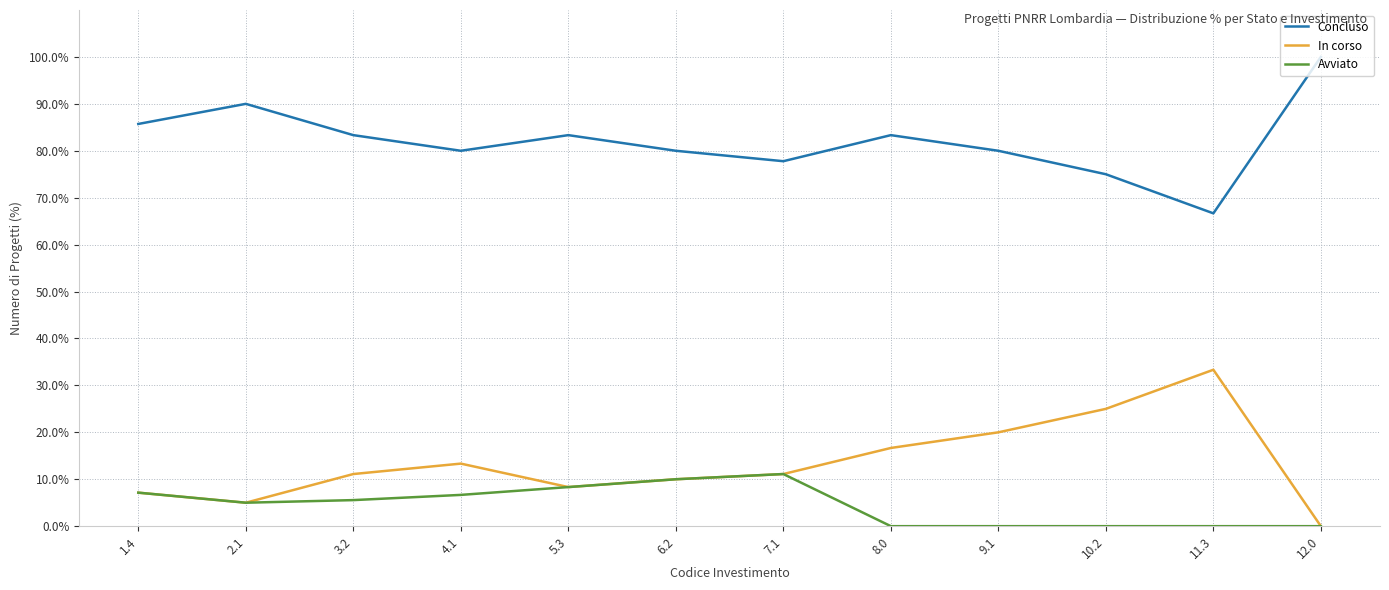

True or false: In corso and Concluso cross at least once.

False